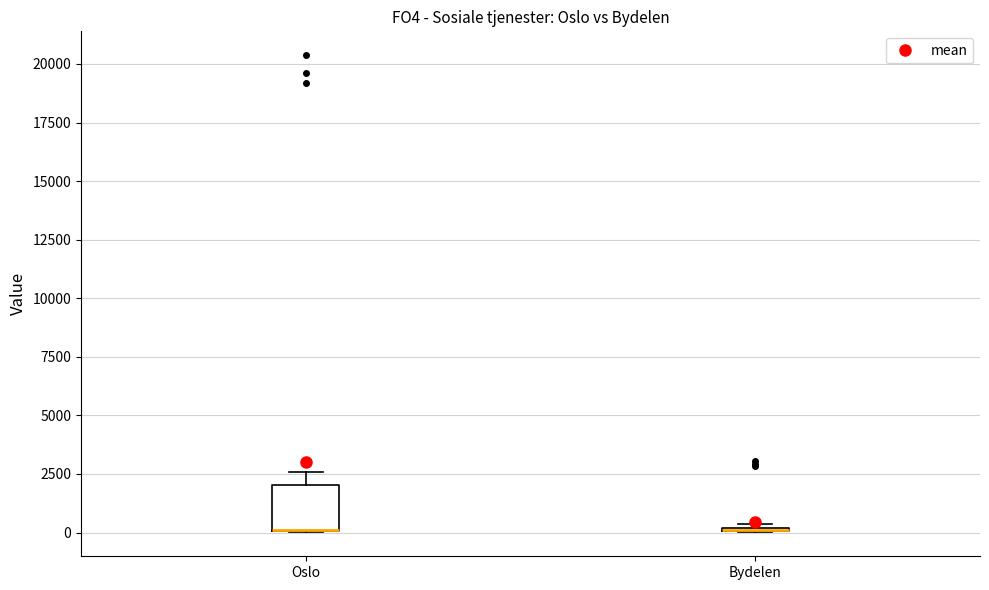

Which box is the tallest, from its lower edge to its upper edge?

Oslo